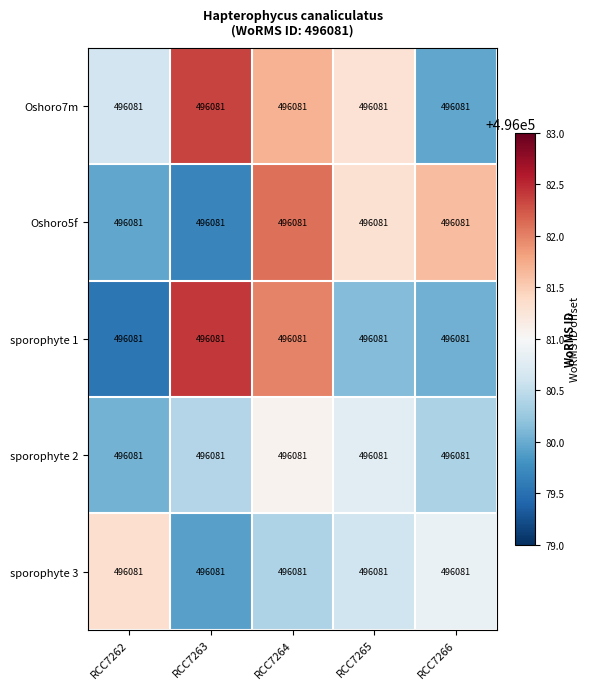

Reading left to right, extract all data points from this chart.

Oshoro7m: RCC7262=496081.0	RCC7263=496081.0	RCC7264=496081.0	RCC7265=496081.0	RCC7266=496081.0
Oshoro5f: RCC7262=496081.0	RCC7263=496081.0	RCC7264=496081.0	RCC7265=496081.0	RCC7266=496081.0
sporophyte 1: RCC7262=496081.0	RCC7263=496081.0	RCC7264=496081.0	RCC7265=496081.0	RCC7266=496081.0
sporophyte 2: RCC7262=496081.0	RCC7263=496081.0	RCC7264=496081.0	RCC7265=496081.0	RCC7266=496081.0
sporophyte 3: RCC7262=496081.0	RCC7263=496081.0	RCC7264=496081.0	RCC7265=496081.0	RCC7266=496081.0